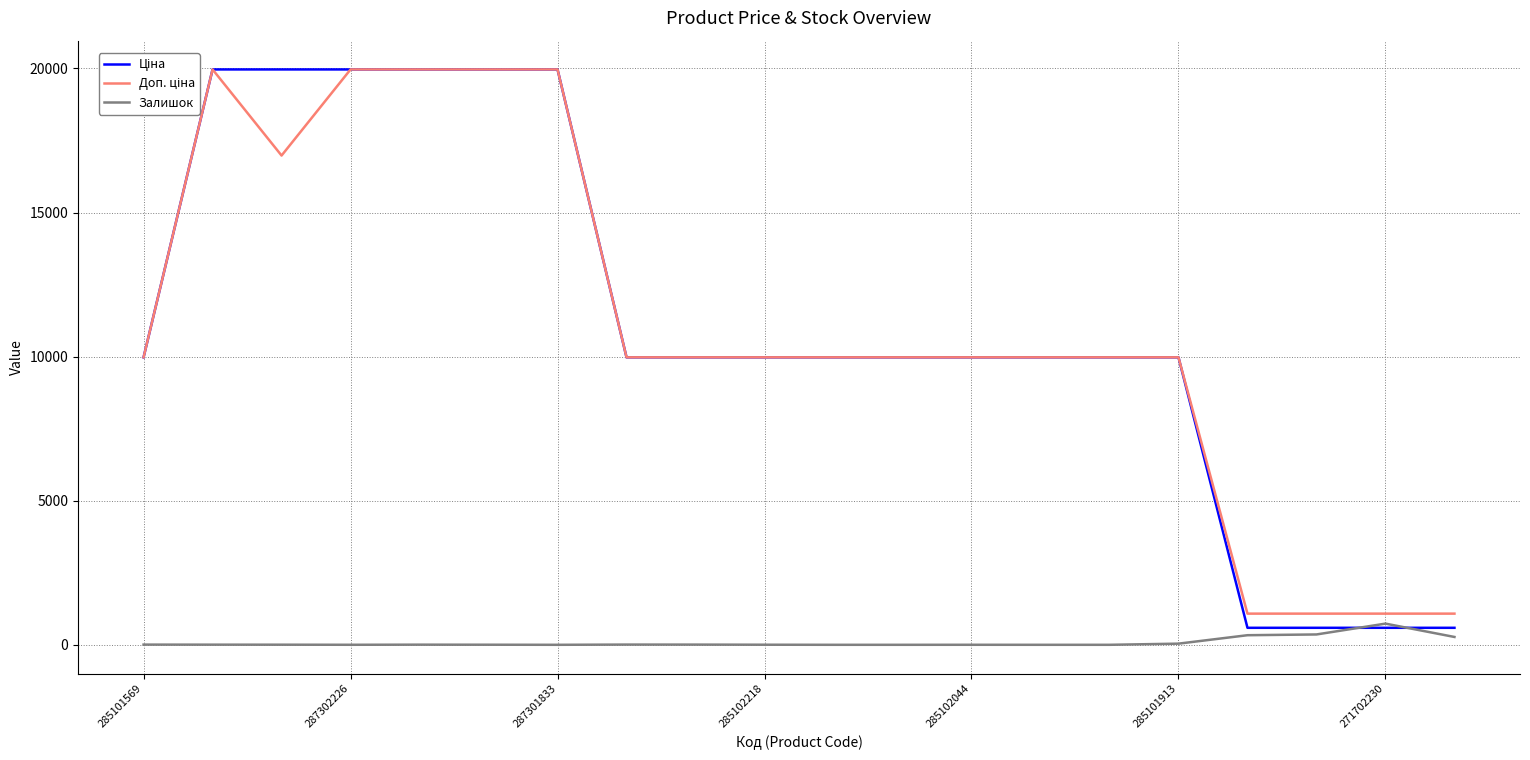

What is the greatest value displayed?

19964.2